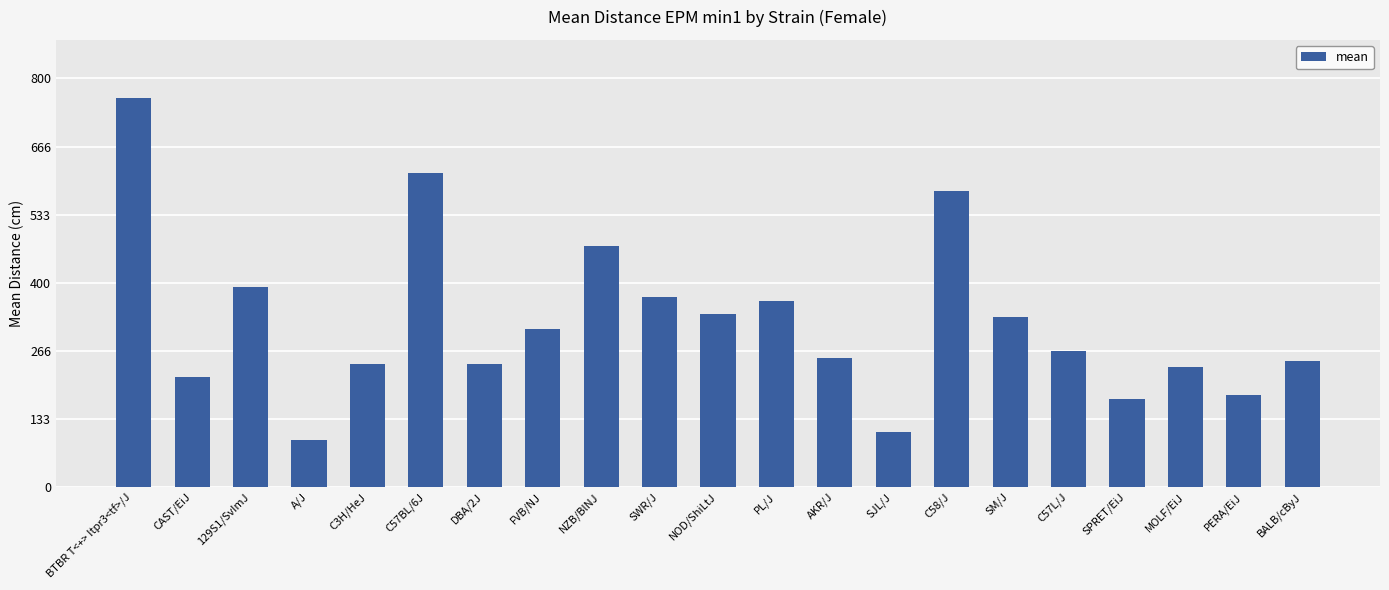

What is the minimum value shown in the chart?

91.8